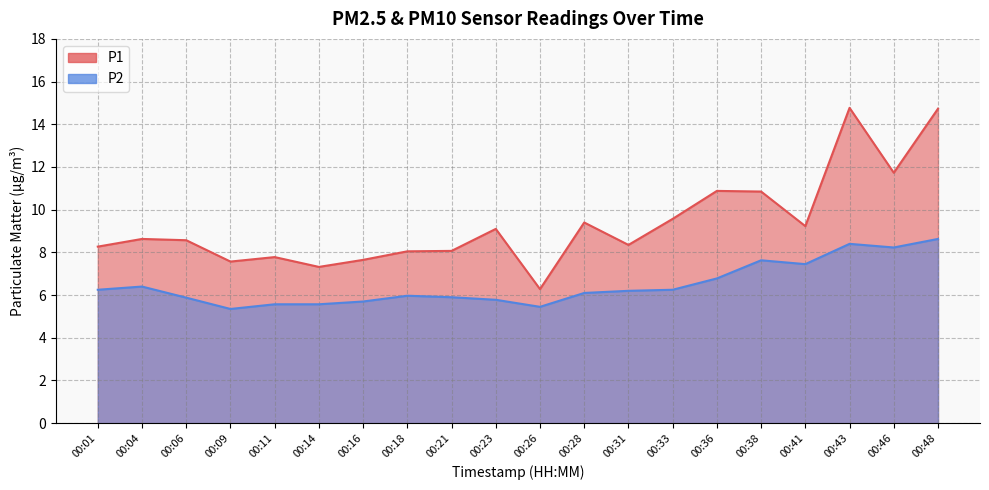

Rank the categories by P1 value from highest to lowest.

00:43, 00:48, 00:46, 00:36, 00:38, 00:33, 00:28, 00:41, 00:23, 00:04, 00:06, 00:31, 00:01, 00:21, 00:18, 00:11, 00:16, 00:09, 00:14, 00:26